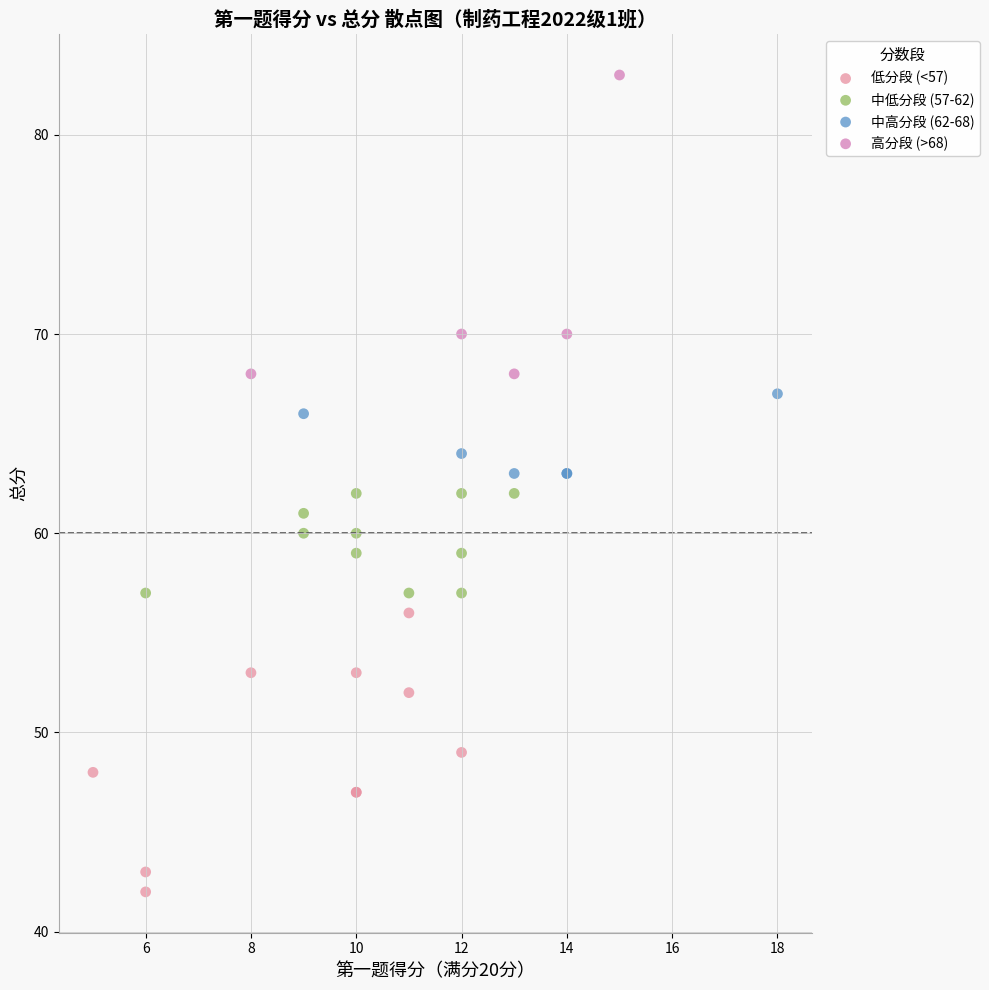

Which series reaches the maximum Y coordinate?

高分段 (>68)